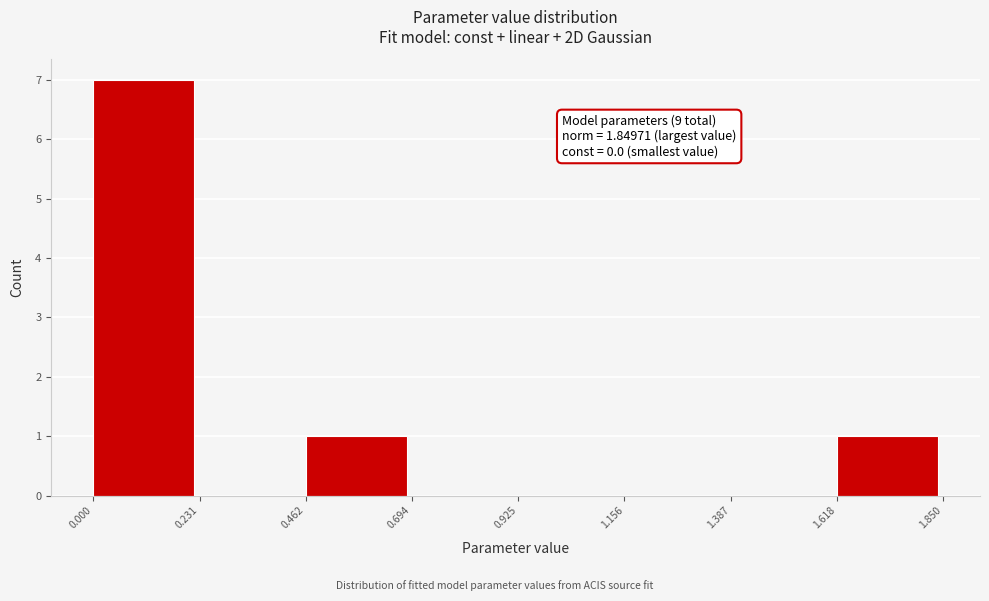

Which range on the x-axis has the tallest bar?

0.000 to 0.231